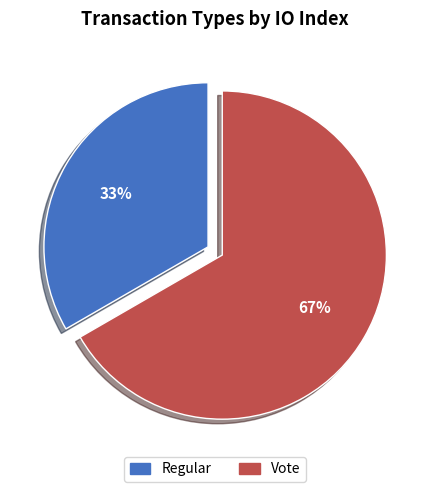

To the nearest percent, what is the average slice percentage?

50%